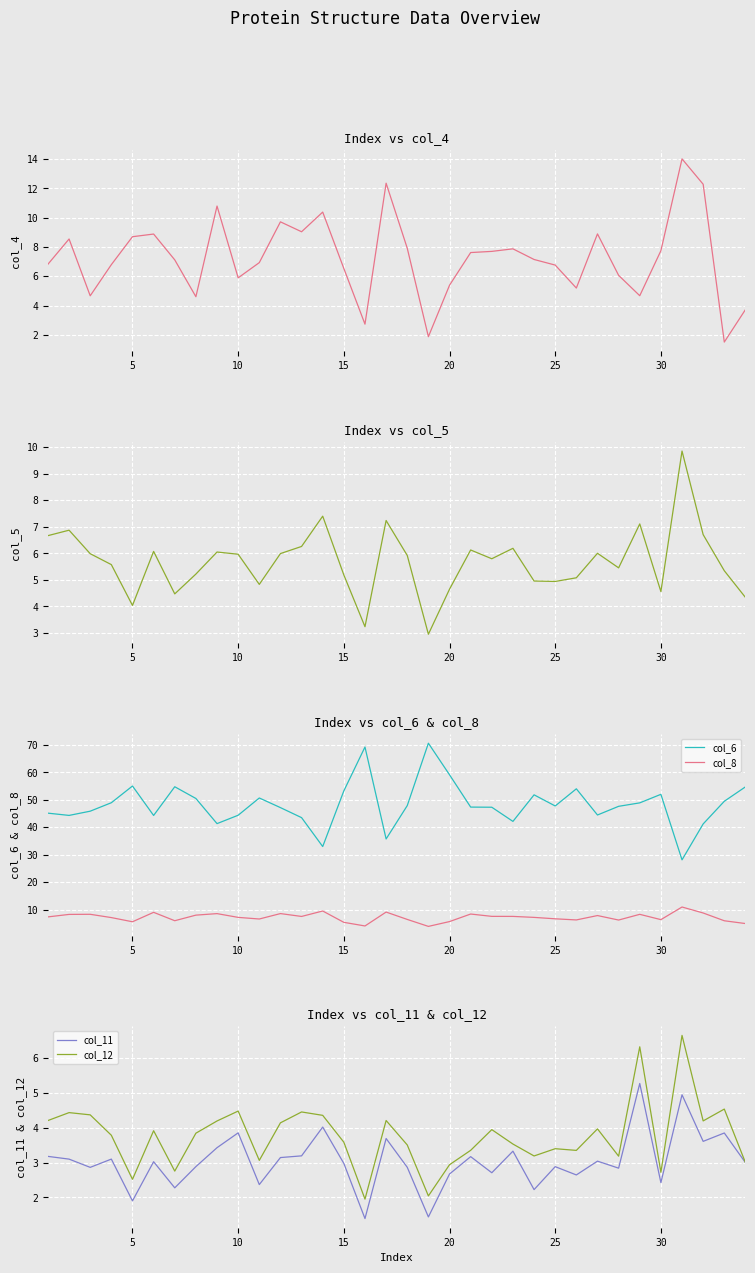

True or false: col_6 and col_8 cross at least once.

False